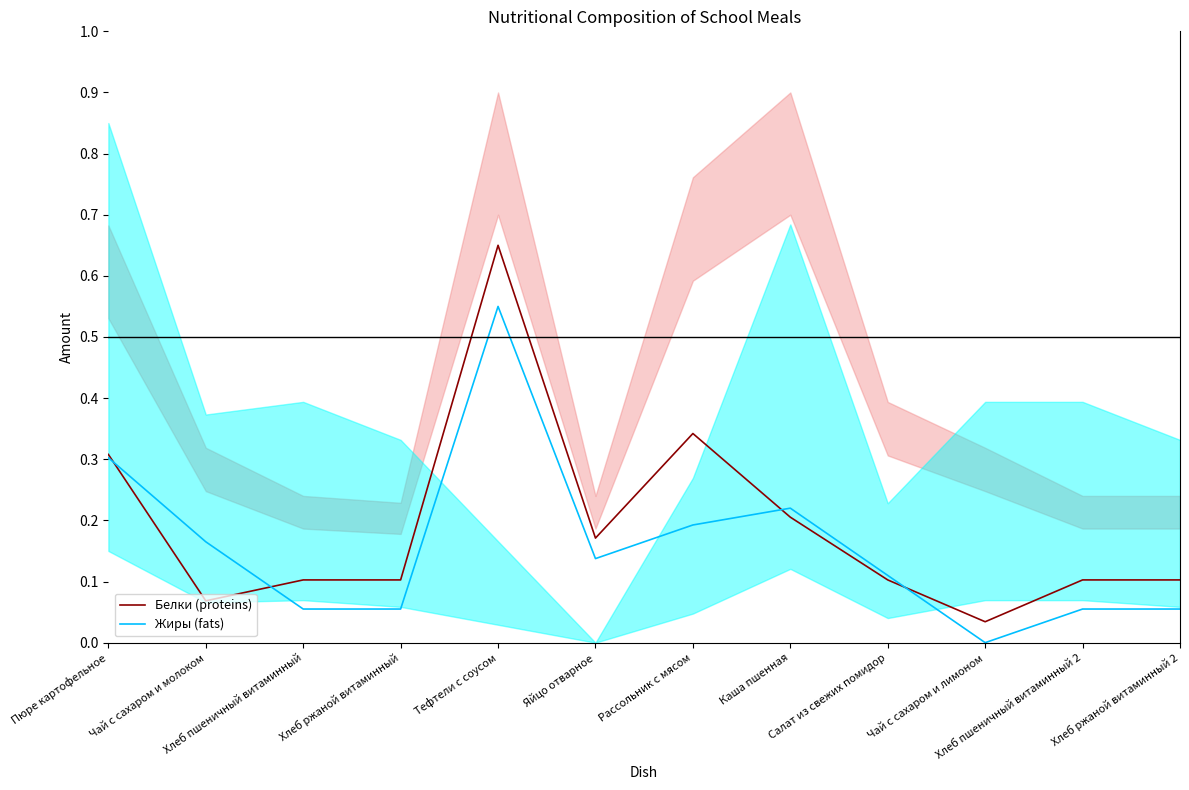

What is the approximate value of Белки (proteins) at Каша пшенная?

0.2